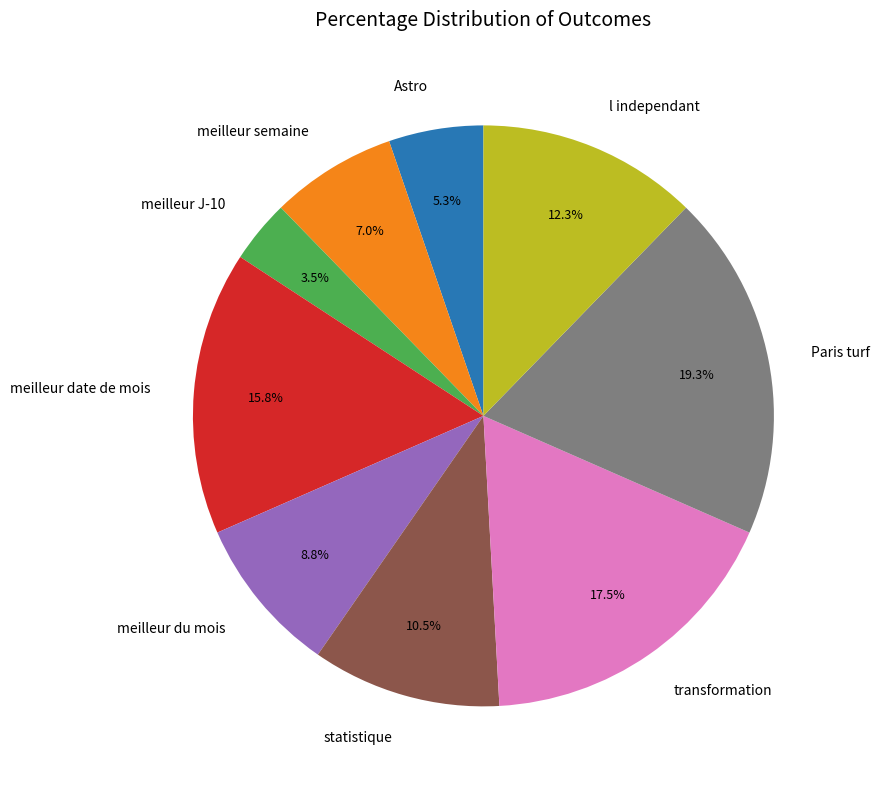

Is the sum of meilleur du mois and Paris turf greater than half?

No